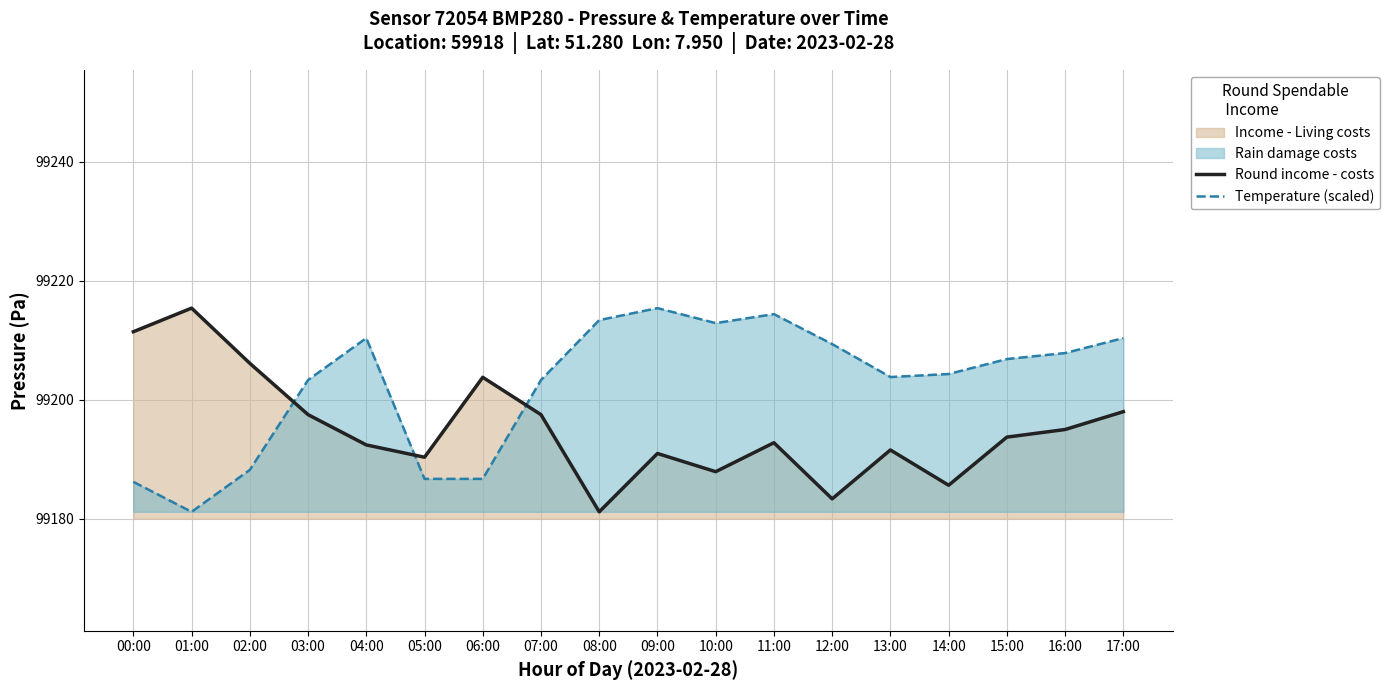

At which label is Round income - costs closest to 99198?

17:00